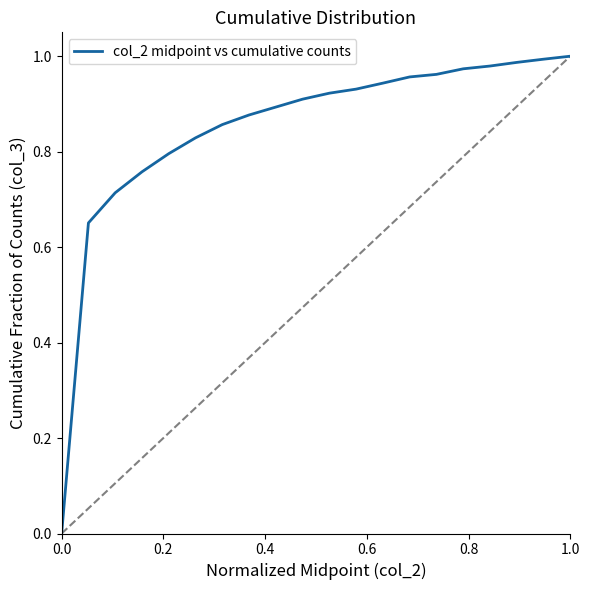

Does the chart have visible grid lines?

No